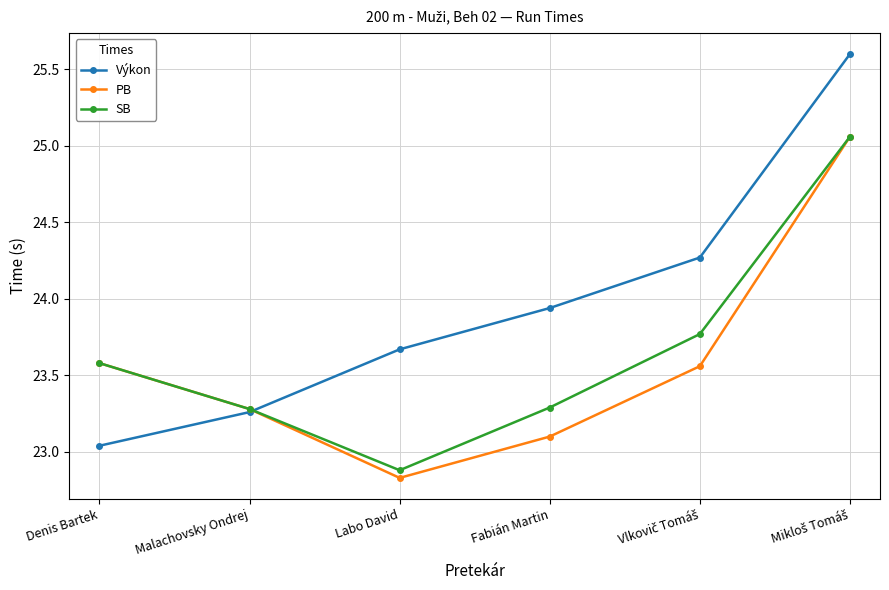

What is the difference between the second highest and second lowest values in the SB series?

0.5